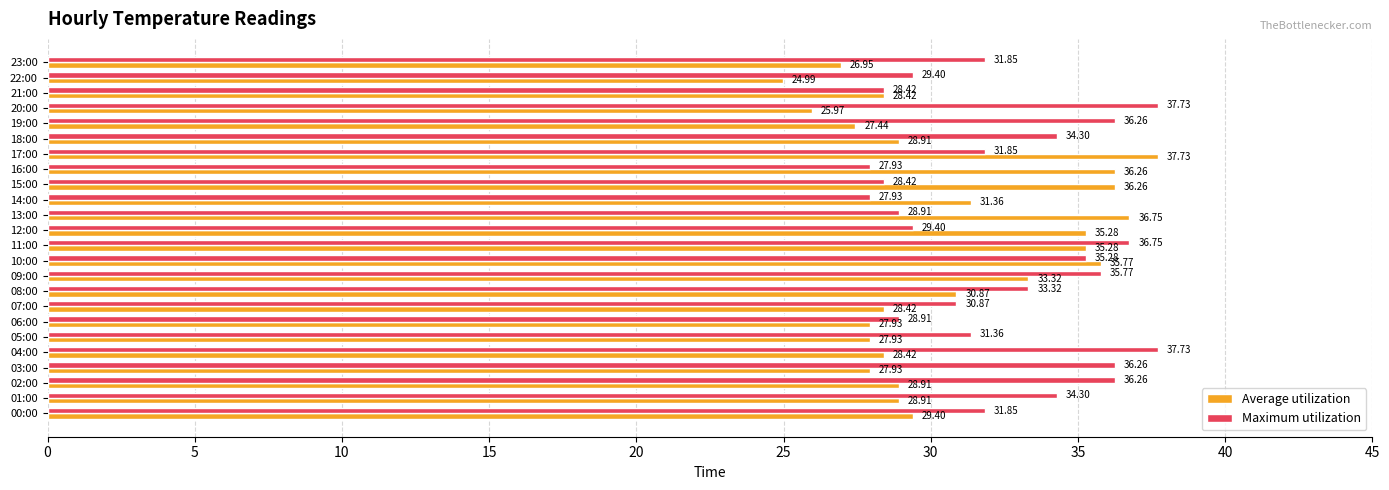

Which series has the largest total across all categories?

Maximum utilization